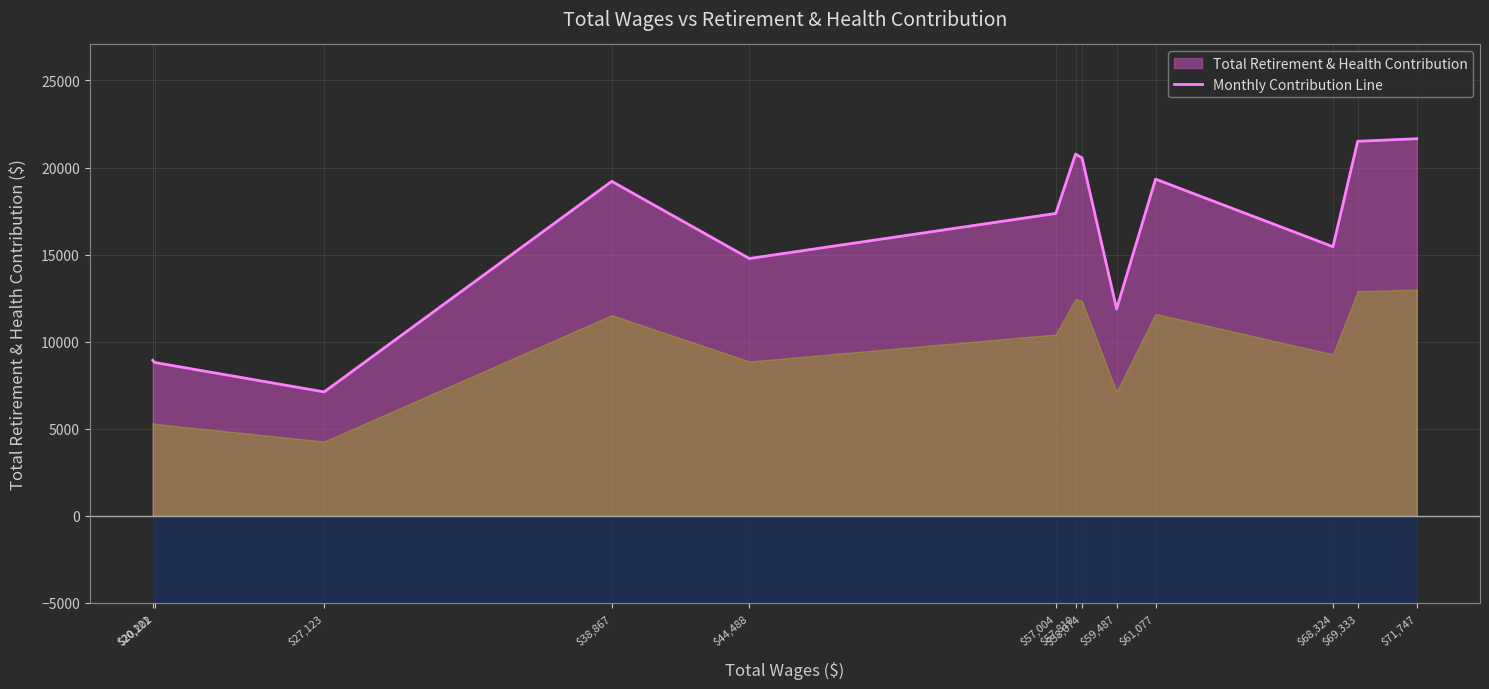

What is the maximum value for Monthly Contribution Line?

21651.9